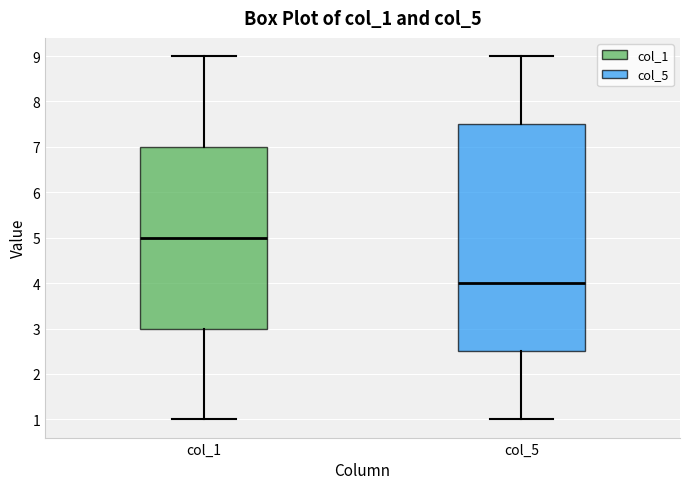

Which box has the highest median line?

col_1